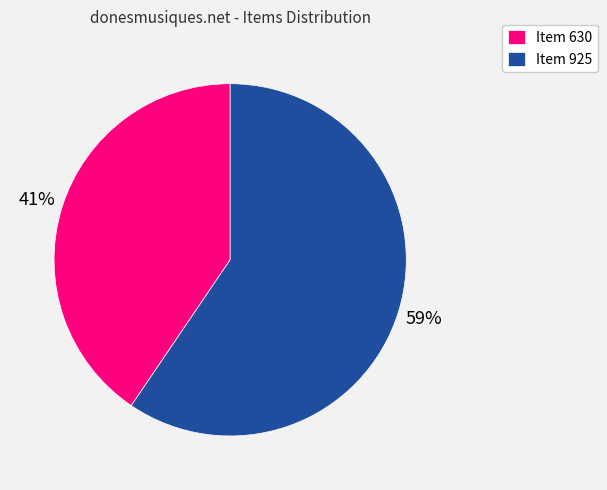

To the nearest percent, what is the average slice percentage?

50%